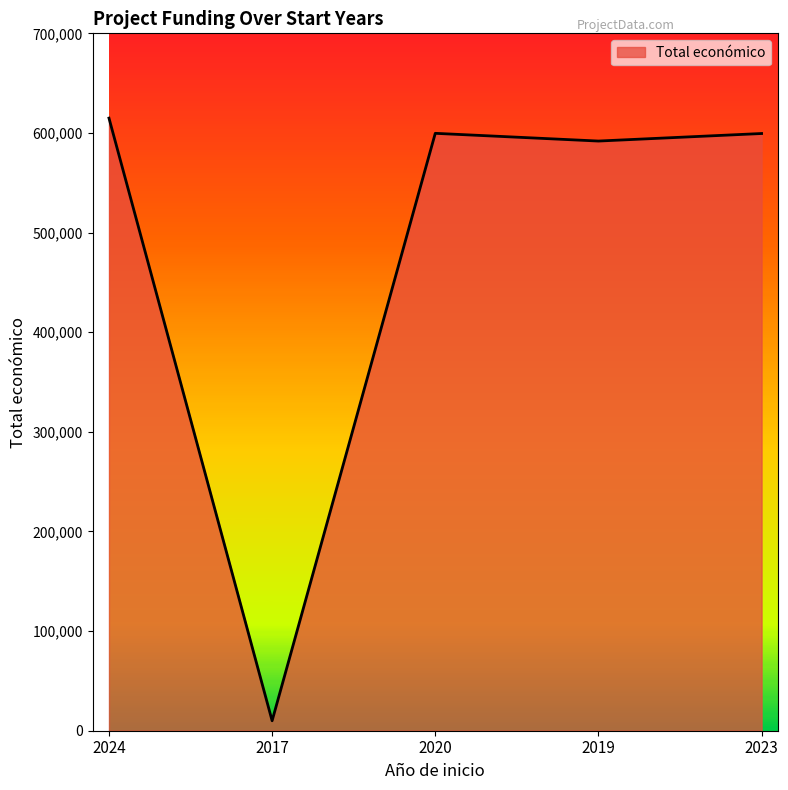

How many lines are shown in the chart?

1